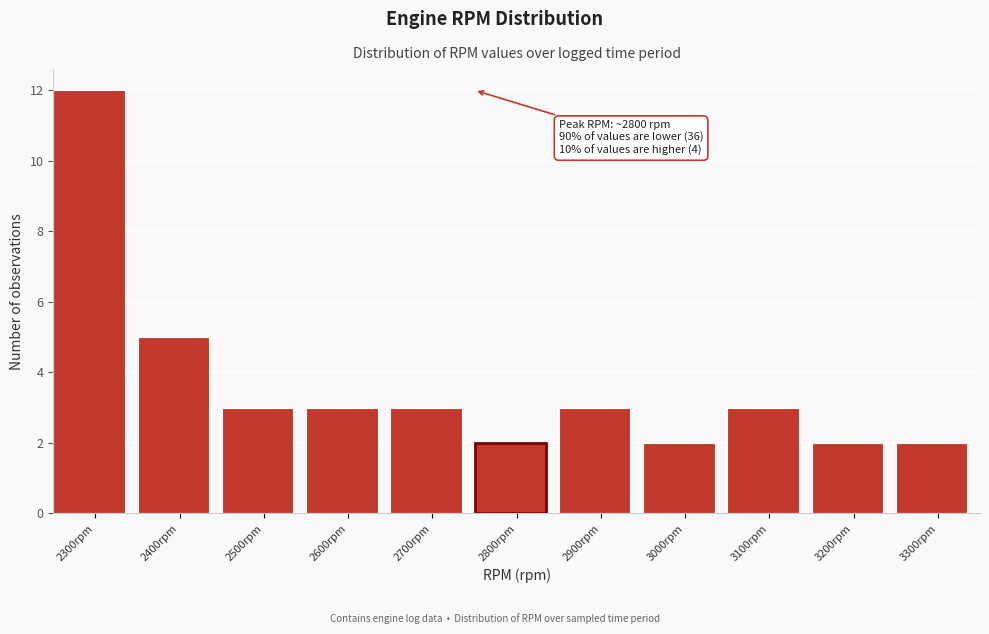

Reading right to left, what are all the values shown in this chart?

2	2	3	2	3	2	3	3	3	5	12